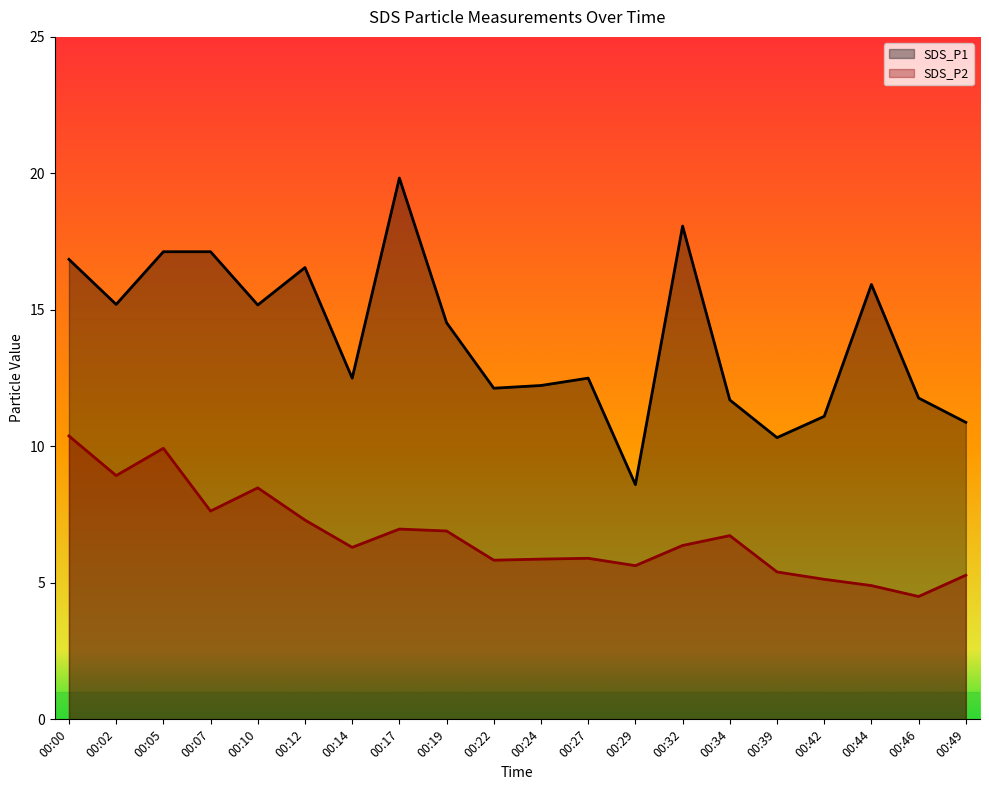

What is the greatest value displayed?

19.8